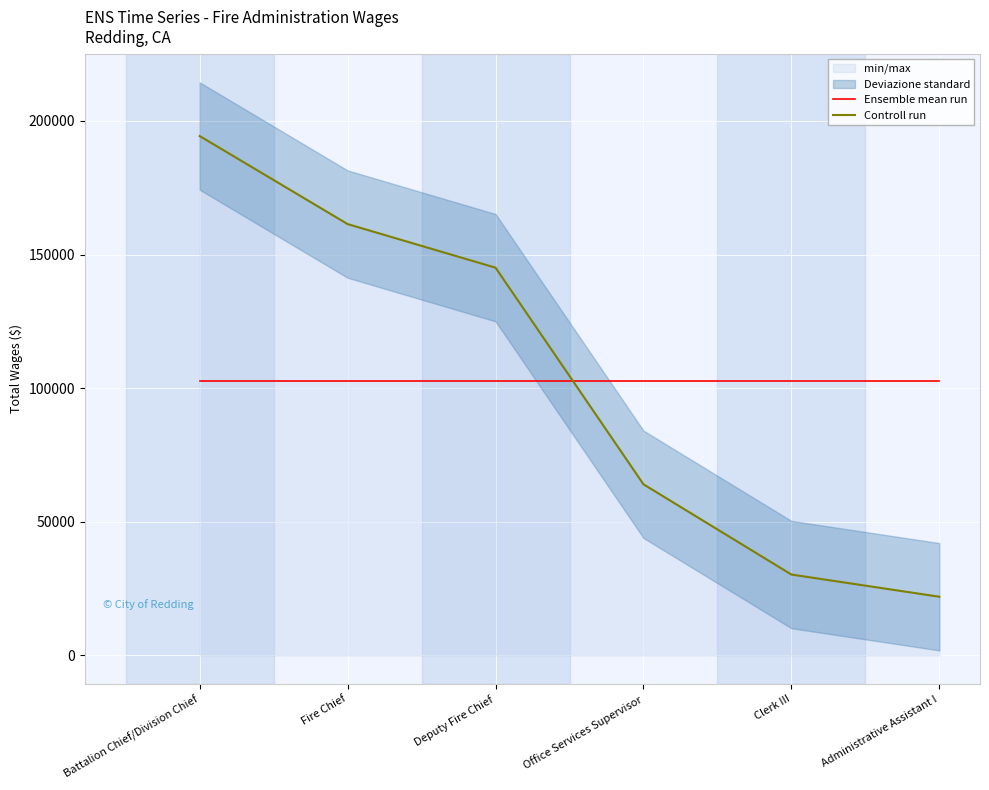

Reading right to left, transcribe all the data shown in this chart.

Ensemble mean run: 102836	102836	102836	102836	102836	102836
Controll run: 21957	30260	64027	145067	161383	194322